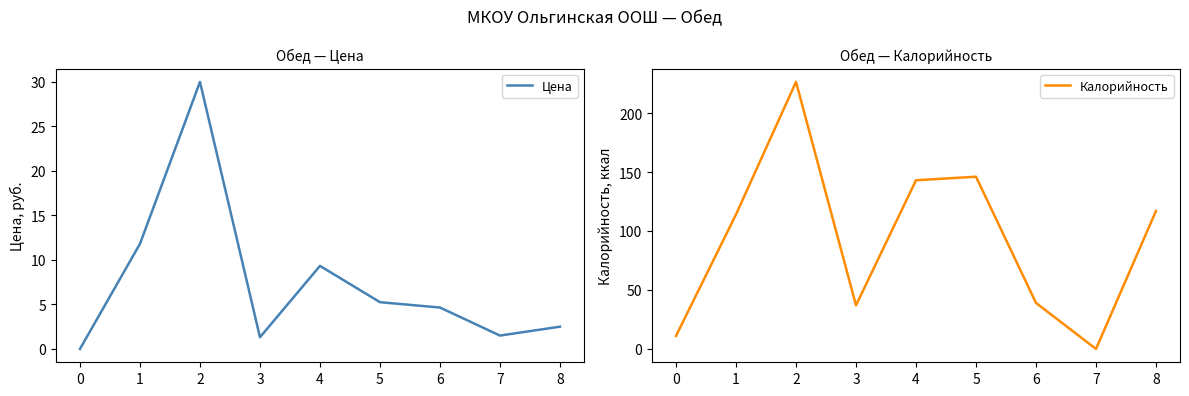

What is the value of the Калорийность point at the 9th from the left?

117.0